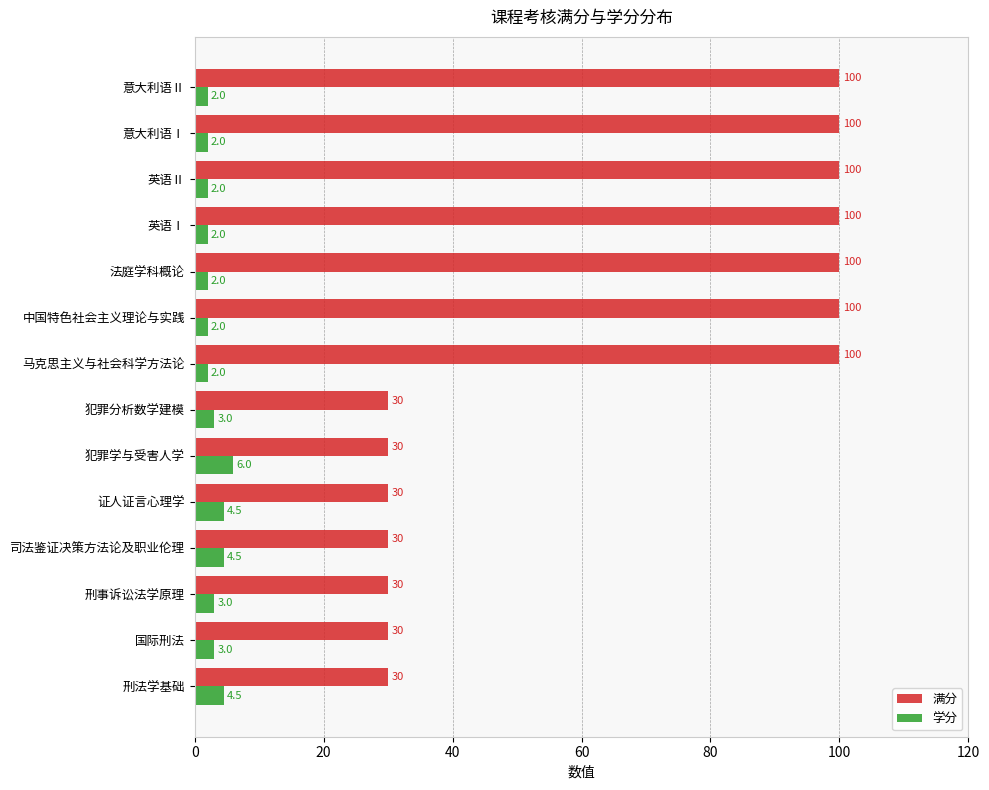

How many data points in 学分 are less than 3?

7